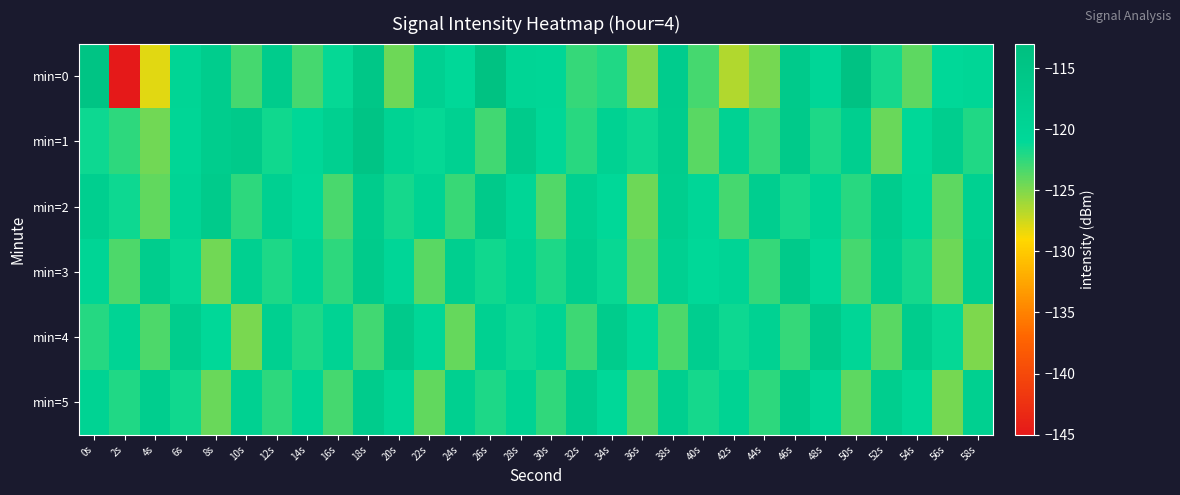

Between 30s and 22s, which is larger?

22s